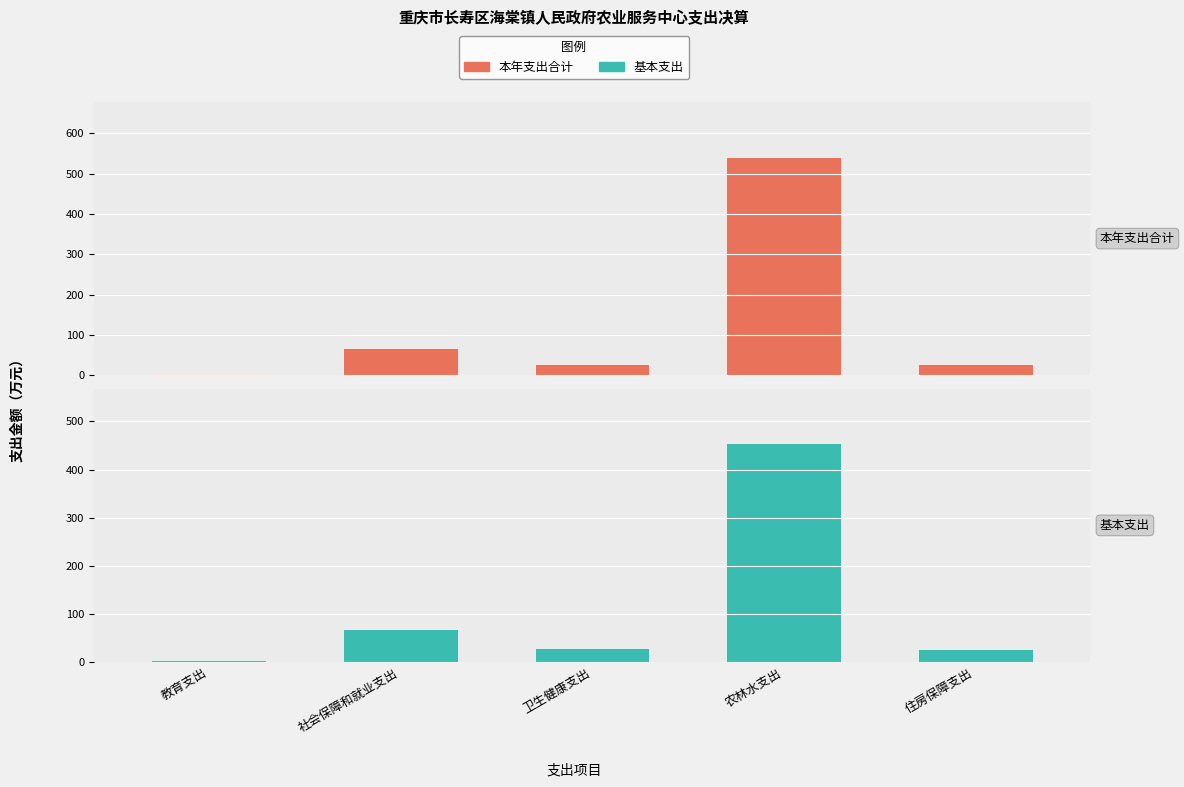

What is the average value of the 基本支出 series?

116.4